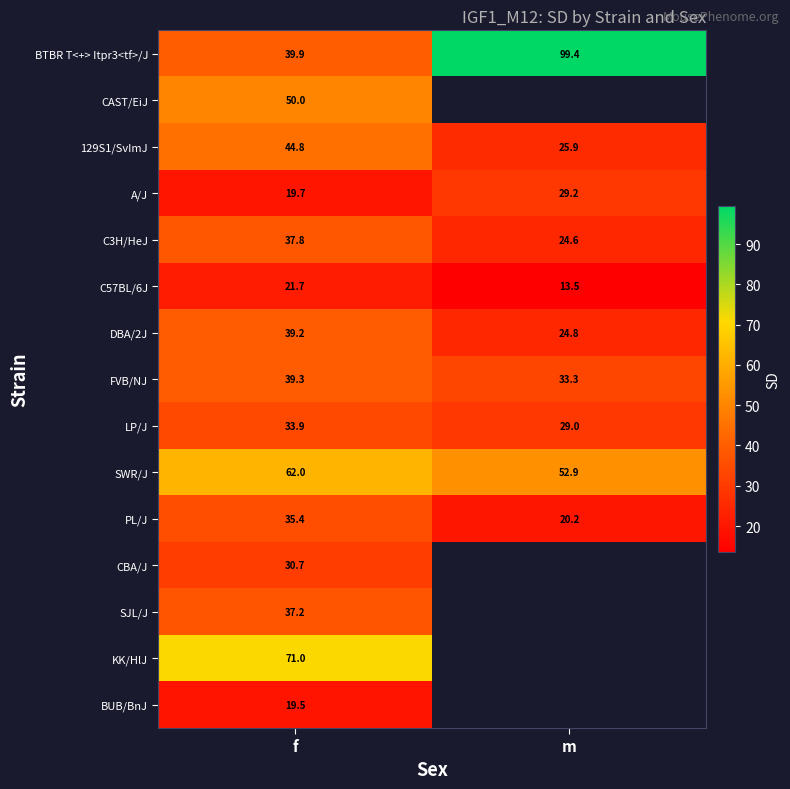

What is the minimum value shown in the chart?

13.5